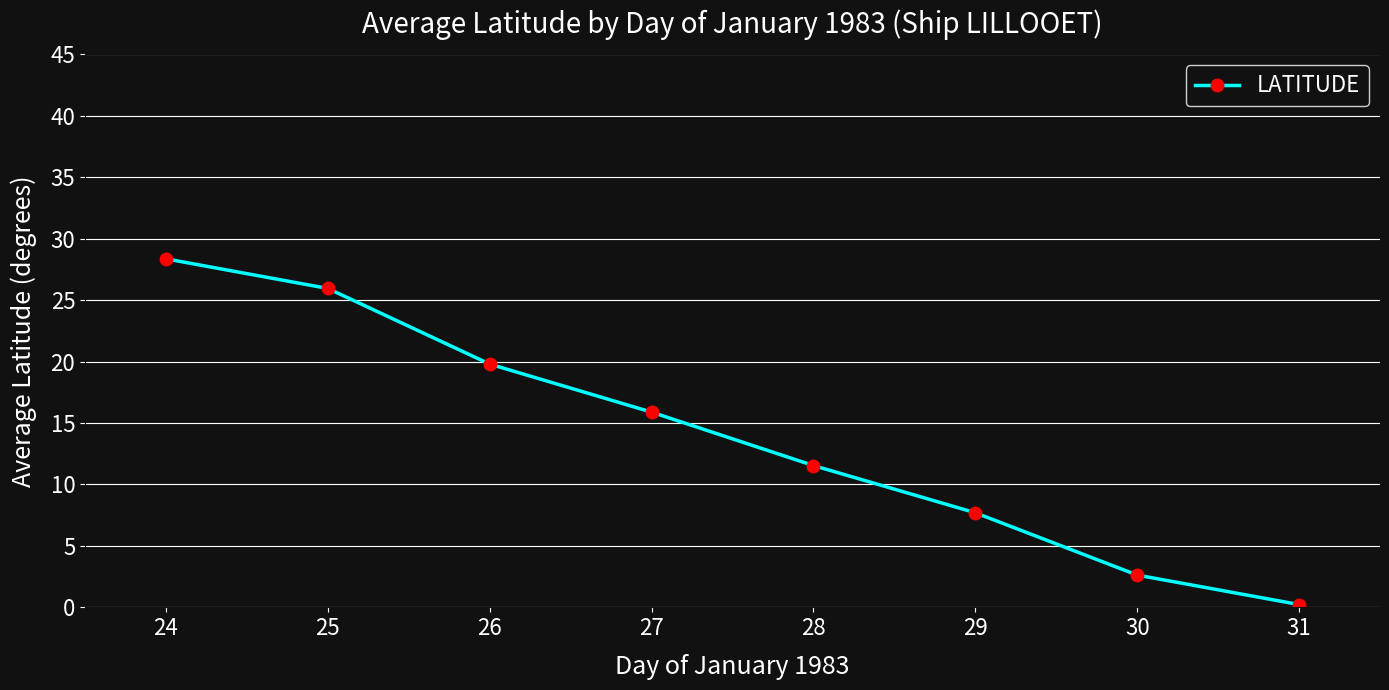

Which category has the highest value across all series?

24